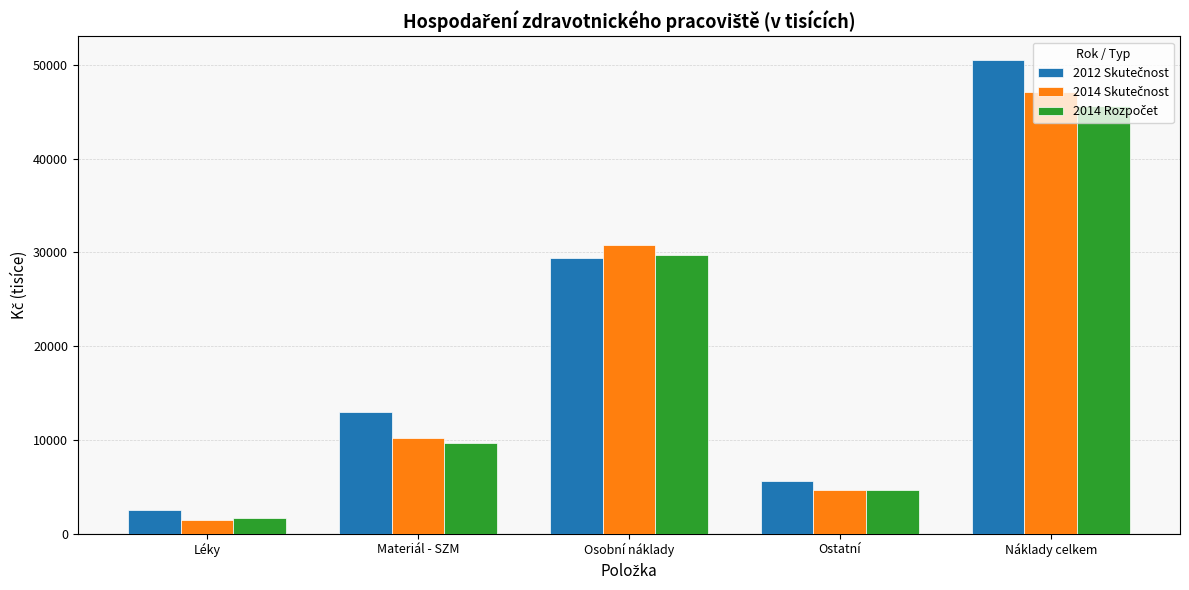

How many categories are shown in the chart?

5